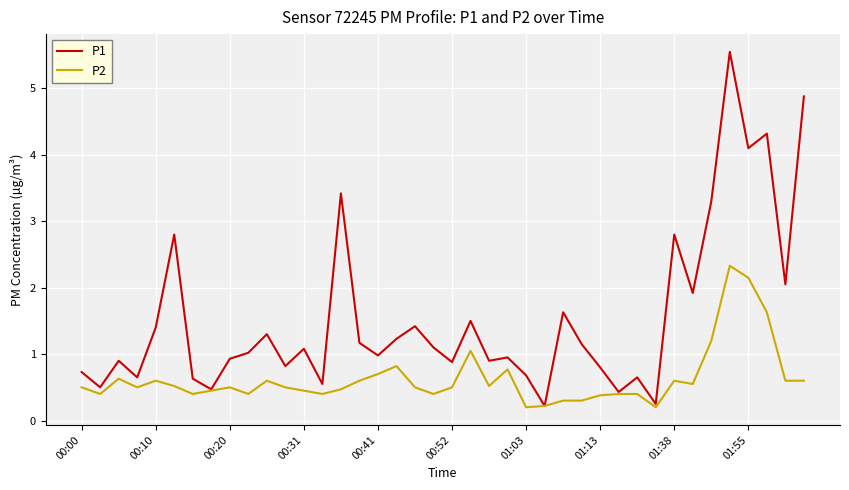

Which series has the widest spread of values?

P1